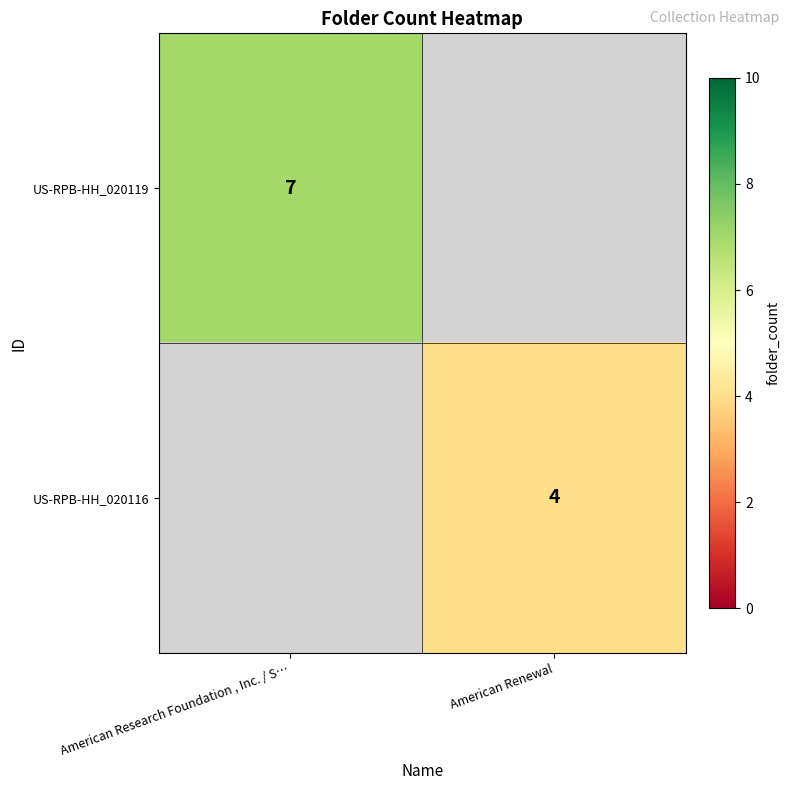

At which category does the chart reach its minimum across all series?

American Renewal